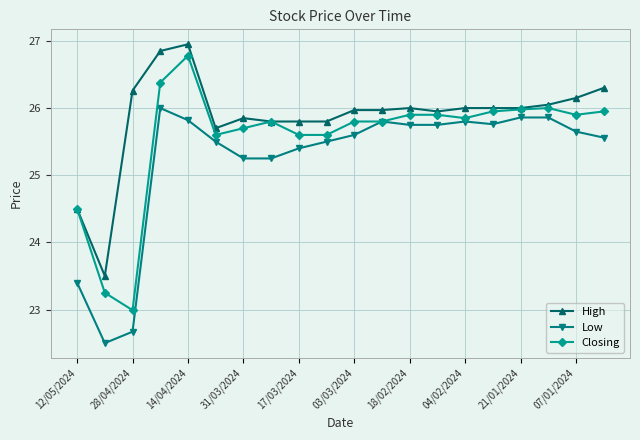

At how many categories does at least one series exceed 24?

19